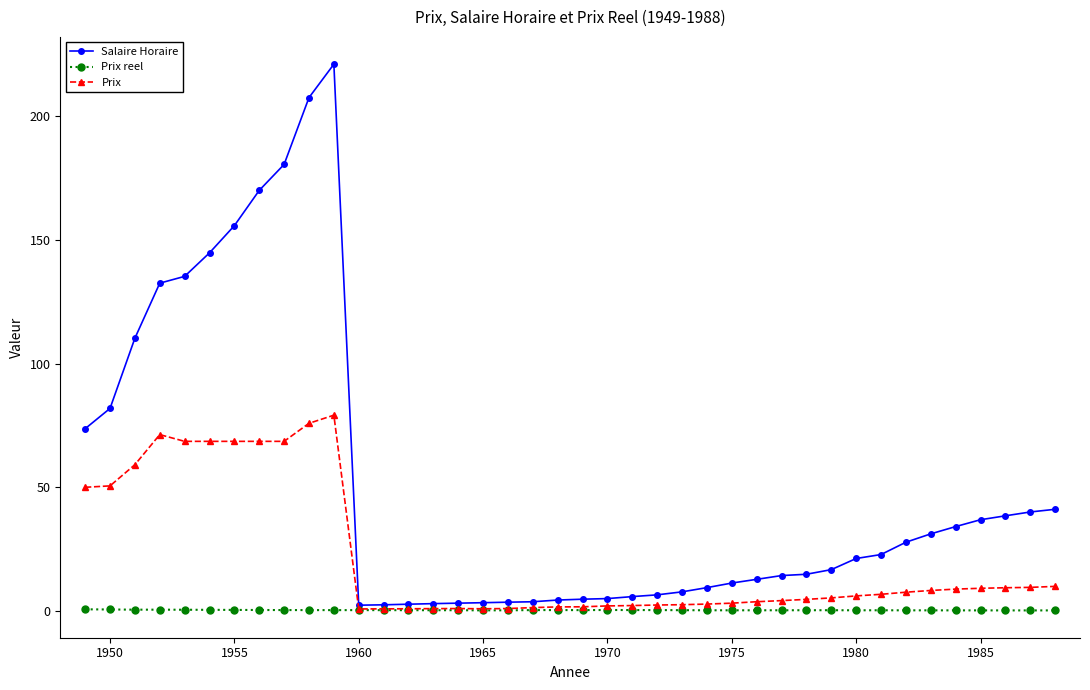

Which series has the largest total across all categories?

Salaire Horaire